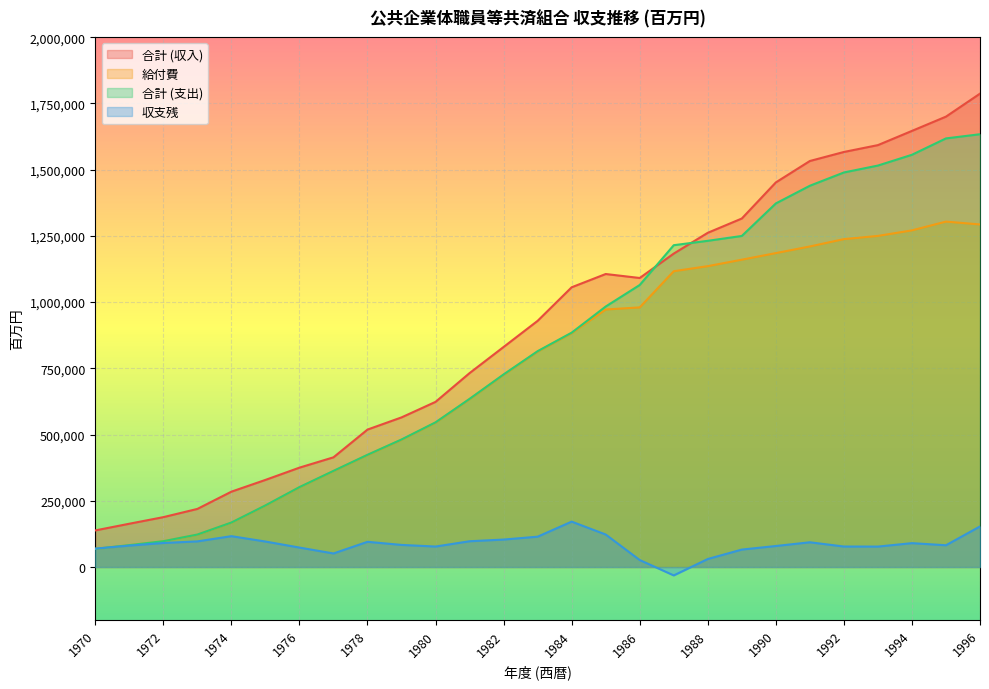

Reading right to left, extract all data points from this chart.

合計 (収入): 1996=1787075	1995=1700279	1994=1646418	1993=1592763	1992=1566875	1991=1532792	1990=1451936	1989=1315656	1988=1261771	1987=1183254	1986=1091132	1985=1106129	1984=1056093	1983=929407	1982=830767	1981=732139	1980=623508	1979=564875	1978=518879	1977=414147	1976=375167	1975=328848	1974=284486	1973=219356	1972=188306	1971=163456	1970=138201
給付費: 1996=1293206	1995=1303999	1994=1270910	1993=1249957	1992=1237848	1991=1210143	1990=1185088	1989=1160207	1988=1135818	1987=1116736	1986=980106	1985=972222	1984=883054	1983=813327	1982=725739	1981=633689	1980=545212	1979=480532	1978=422873	1977=362234	1976=300991	1975=231908	1974=167565	1973=122238	1972=97238	1971=82380	1970=68529
合計 (支出): 1996=1633835	1995=1618084	1994=1556259	1993=1515591	1992=1489474	1991=1439373	1990=1372573	1989=1249784	1988=1231475	1987=1214912	1986=1064729	1985=983390	1984=884715	1983=814835	1982=727078	1981=634813	1980=546180	1979=481411	1978=423659	1977=362956	1976=301680	1975=232577	1974=167991	1973=122565	1972=97520	1971=82606	1970=68717
収支残: 1996=153240	1995=82195	1994=90159	1993=77171	1992=77401	1991=93419	1990=79363	1989=65872	1988=30295	1987=-31659	1986=26403	1985=122738	1984=171377	1983=114572	1982=103689	1981=97326	1980=77328	1979=83465	1978=95219	1977=51191	1976=73487	1975=96271	1974=116495	1973=96792	1972=90785	1971=80850	1970=69485